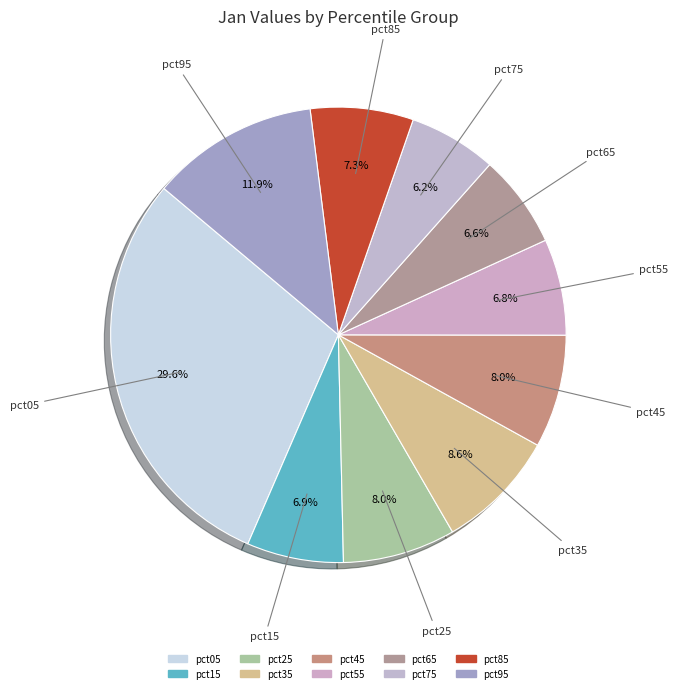

What is the largest slice in the pie chart?

pct05